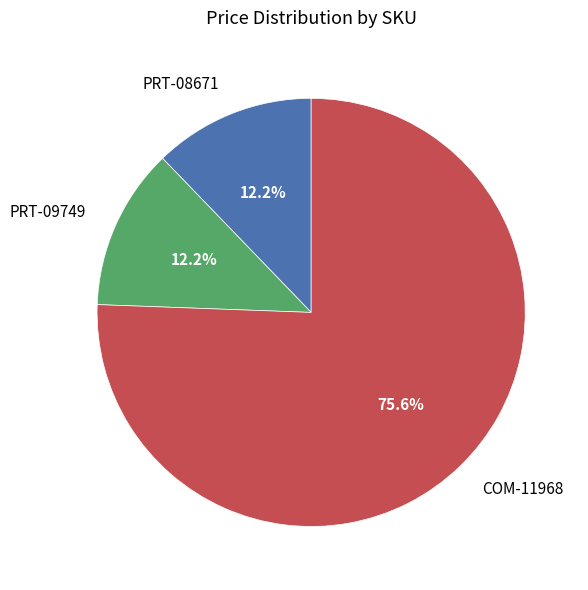

Approximately how many times larger is the value at PRT-08671 compared to PRT-09749?

1.0